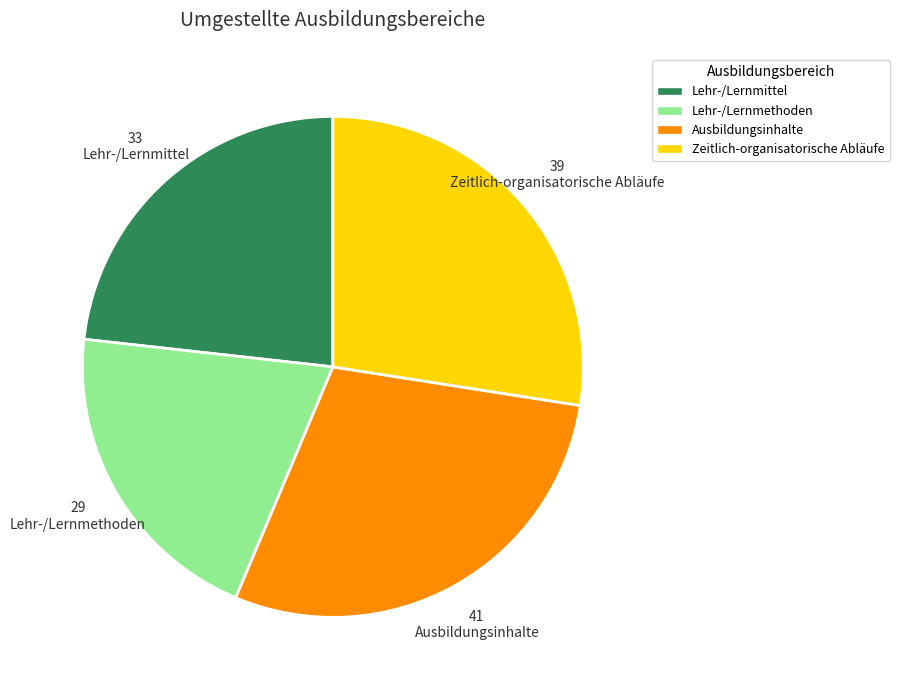

Is it true that Zeitlich-organisatorische Abläufe is 20% of the pie?

False